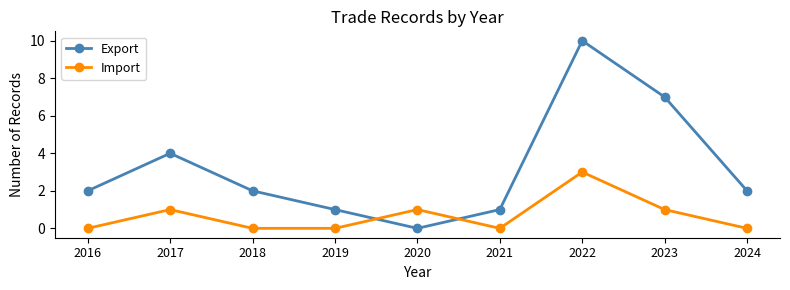

Which series has the largest range (max minus min)?

Export